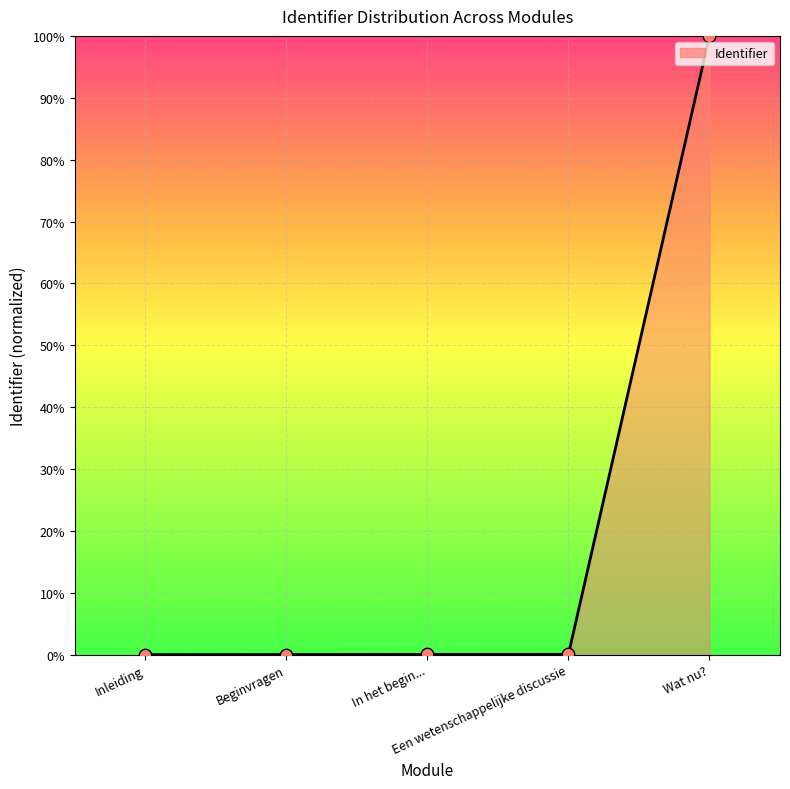

Between Inleiding and Wat nu?, which is larger?

Wat nu?